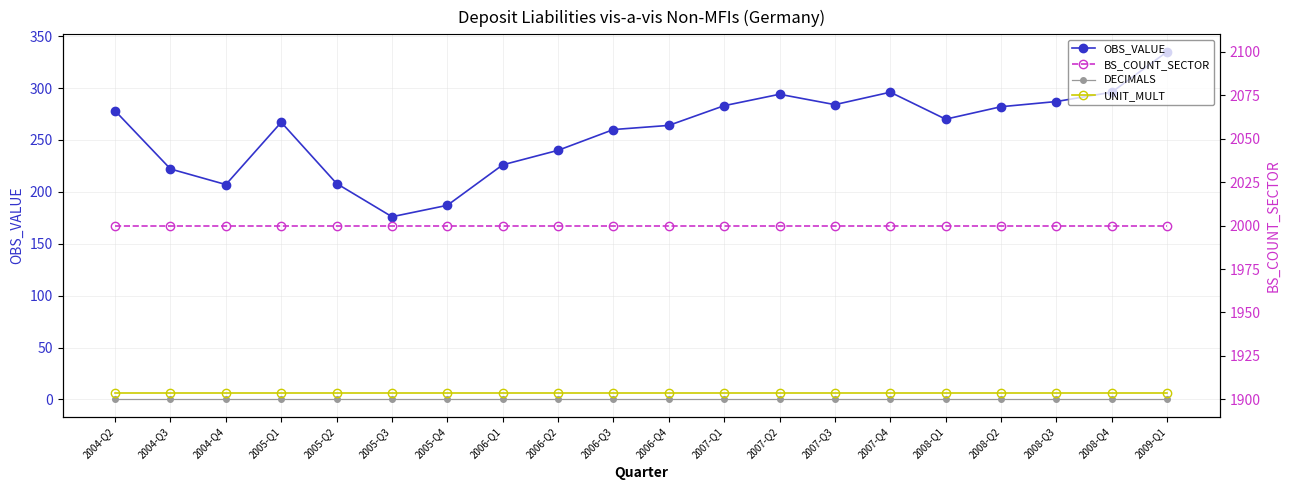

What position from the left is 2004-Q2?

1